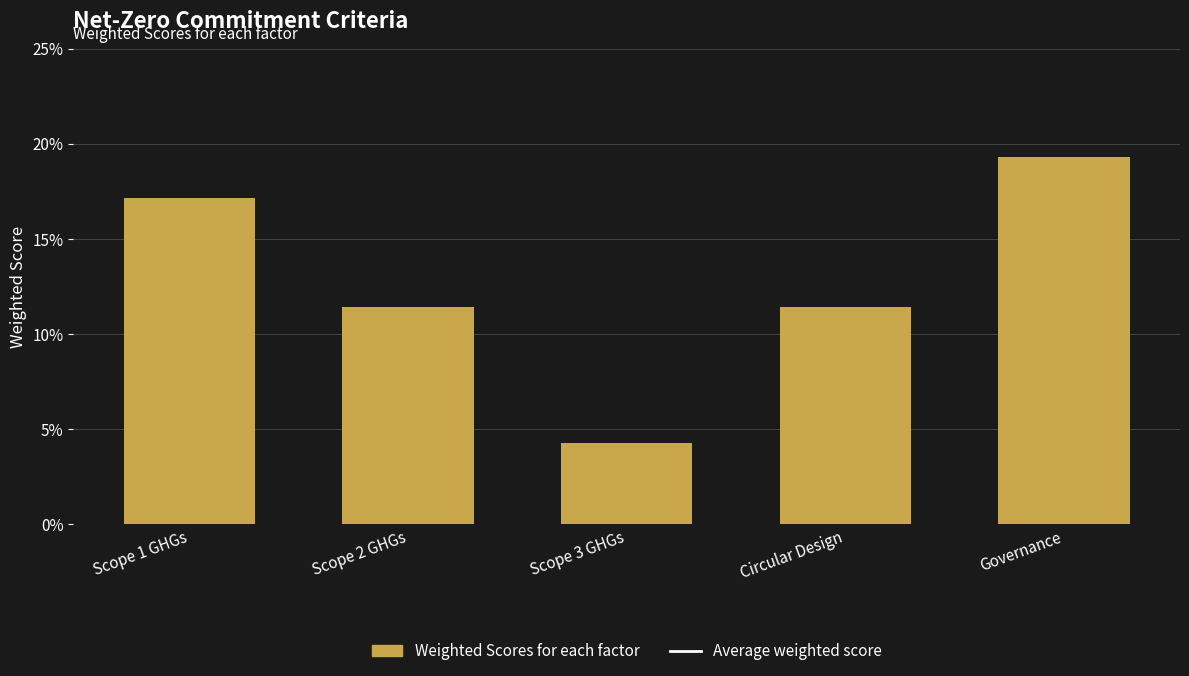

What is the label of the 4th bar from the right?

Scope 2 GHGs